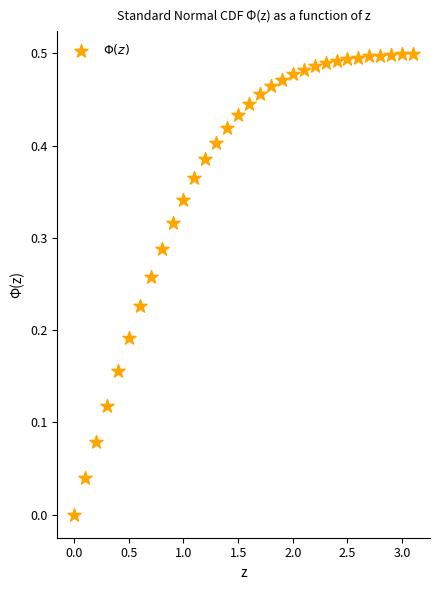

What is the range of X values (max minus min)?

3.1